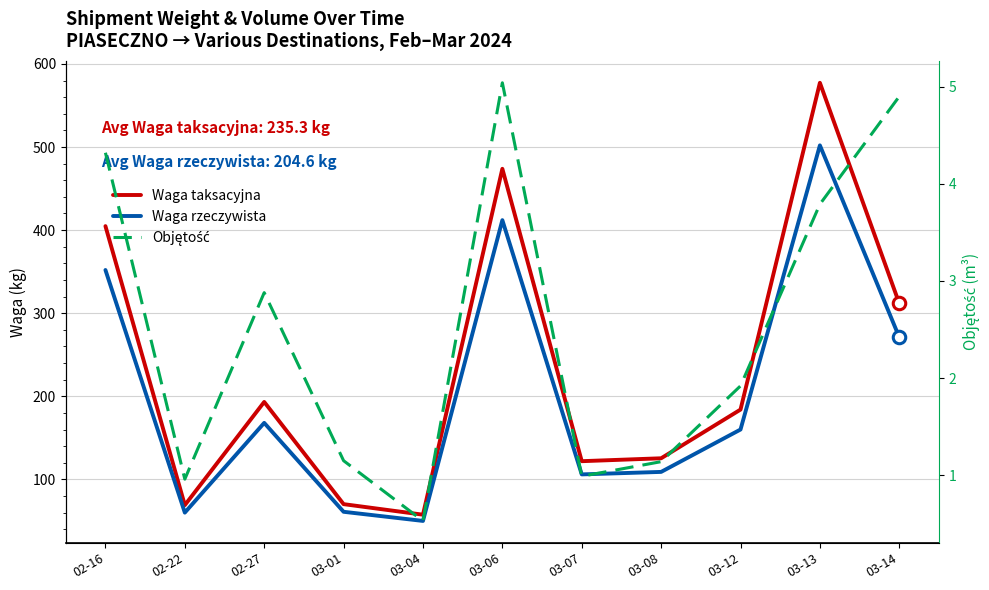

What is the difference between the highest and lowest values at 03-13?

573.5